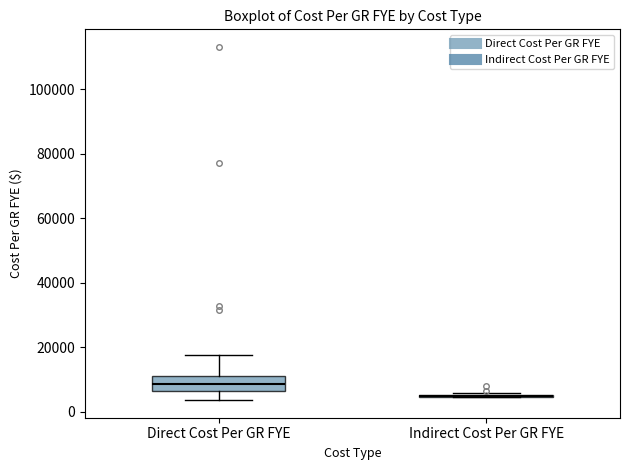

Reading left to right, transcribe this box plot: for each box, give where its median line is, the range the box spans, and where its two whiskers end, as read against the y-axis. The values are not printed on the chart, so give them approximately, as read against the axis.

Direct Cost Per GR FYE: median 8000, box 6000 to 12000, whiskers 4000 to 18000
Indirect Cost Per GR FYE: box collapsed to a line at 4000, whiskers 4000 to 6000